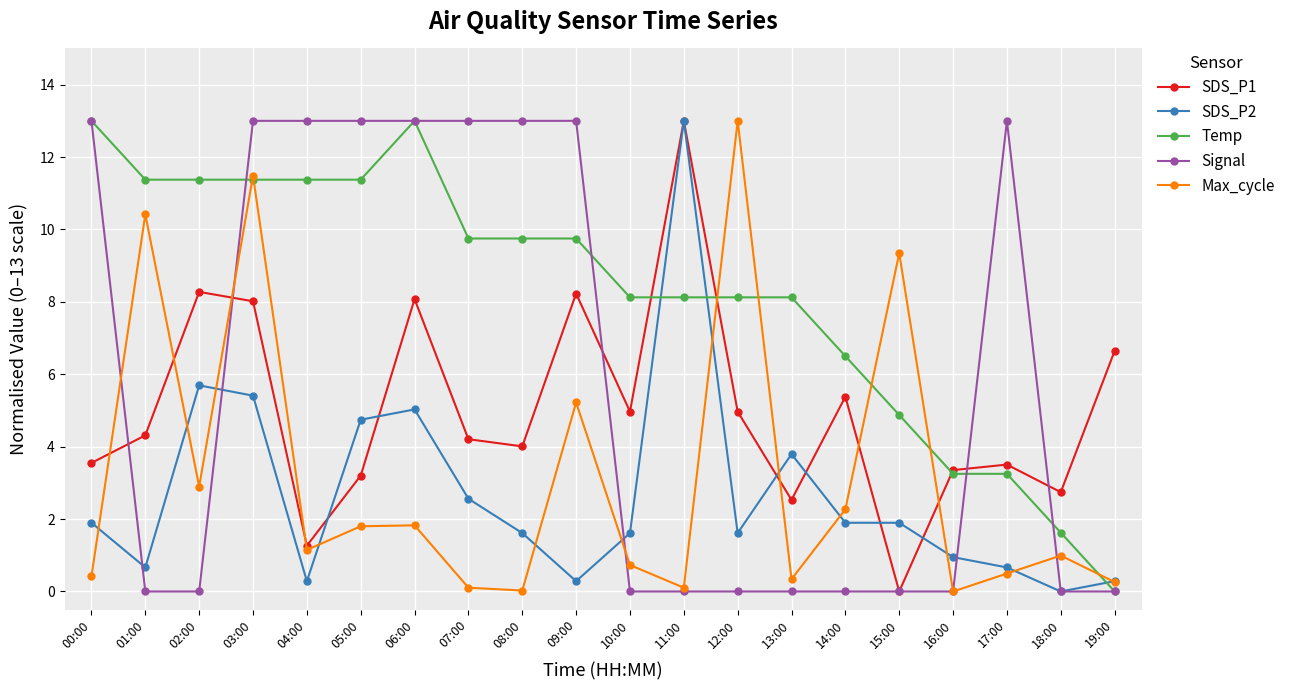

Read the Max_cycle value at 06:00.

1.8